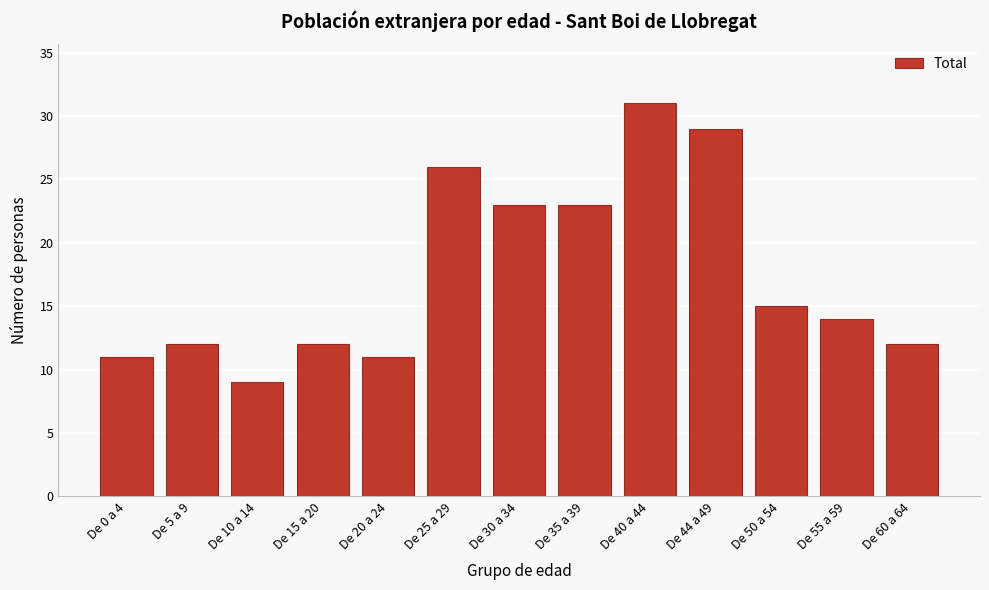

Reading left to right, transcribe all the data shown in this chart.

De 0 a 4=11	De 5 a 9=12	De 10 a 14=9	De 15 a 20=12	De 20 a 24=11	De 25 a 29=26	De 30 a 34=23	De 35 a 39=23	De 40 a 44=31	De 44 a 49=29	De 50 a 54=15	De 55 a 59=14	De 60 a 64=12